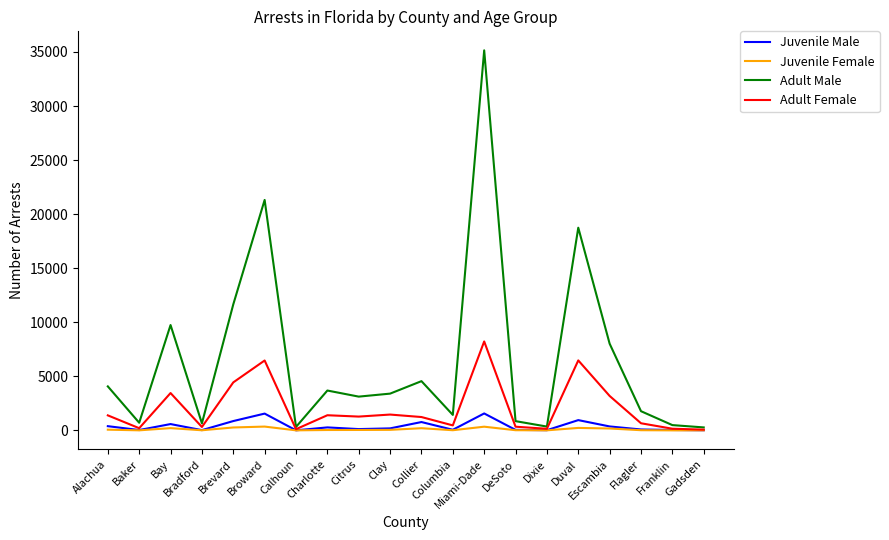

What is the smallest value displayed?

3